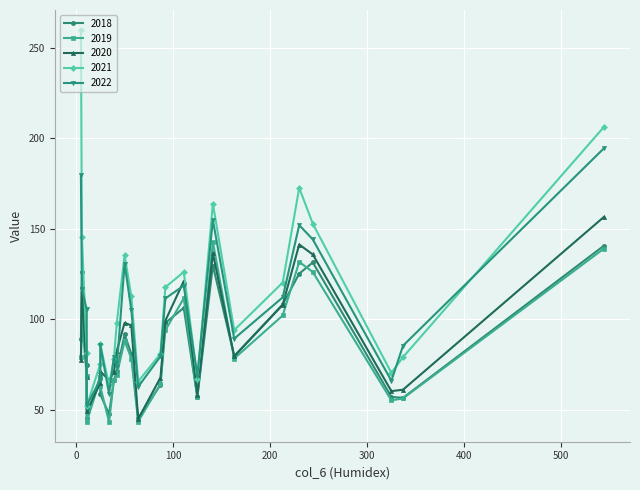

At 39, list the series in order from smallest to largest.

2018, 2019, 2020, 2021, 2022